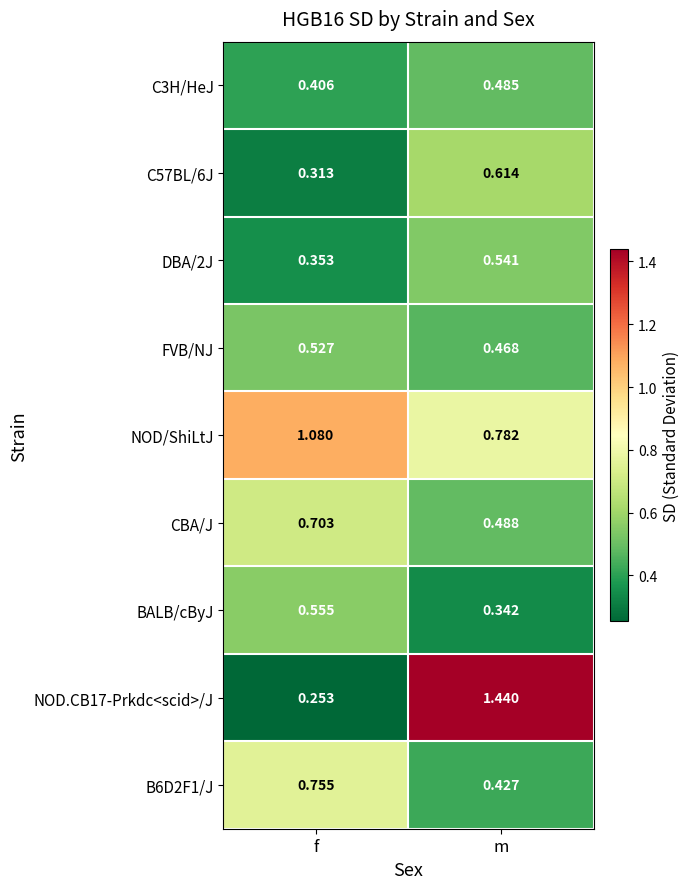

Where is C57BL/6J nearest to the value 0?

f